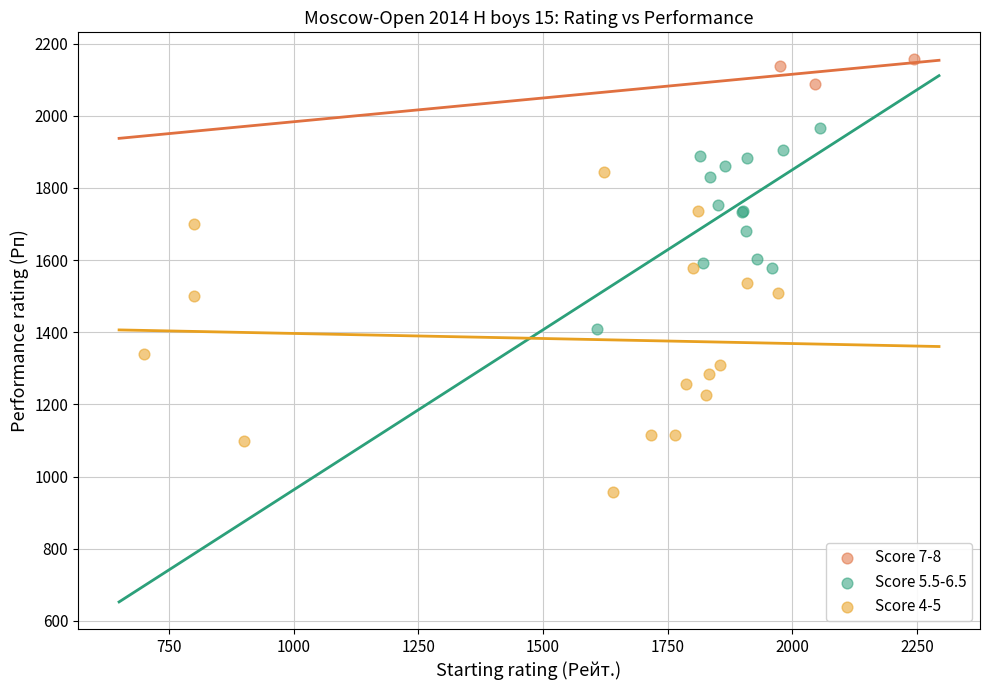

Which series contains the highest Y value?

Score 7-8